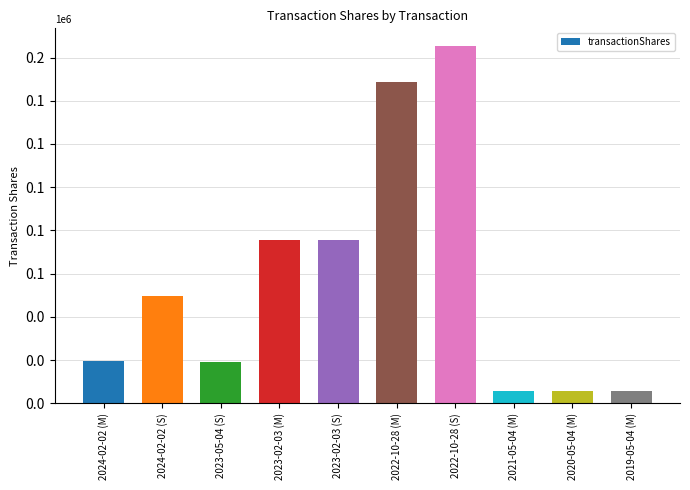

Does the chart contain any negative values?

No